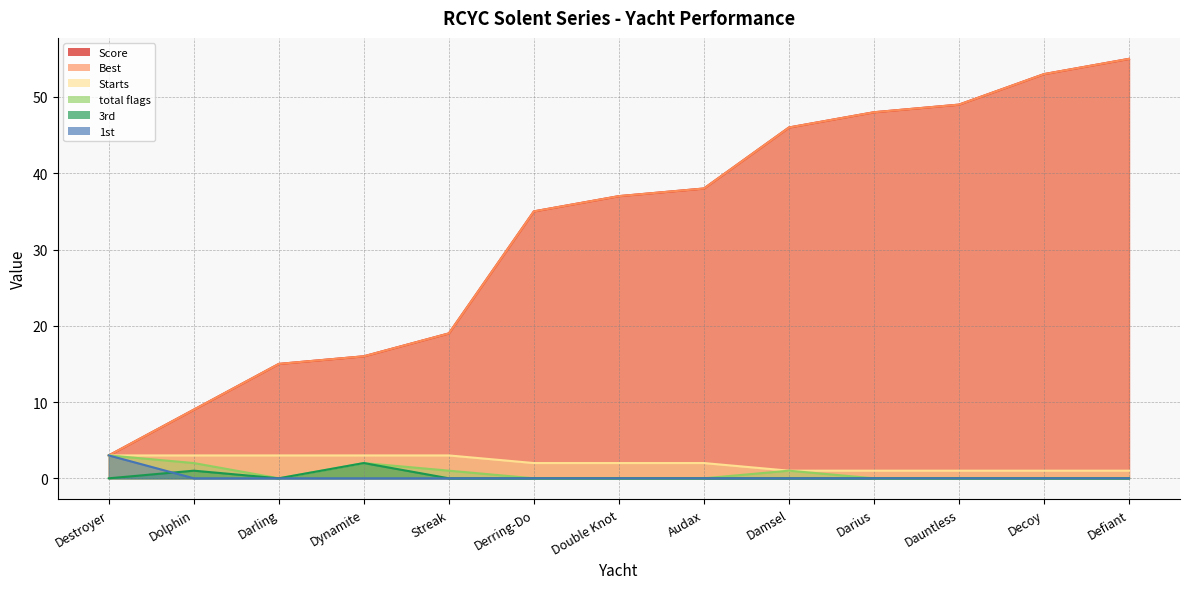

Rank the series at Audax from highest to lowest value.

Score, Best, Starts, total flags, 3rd, 1st